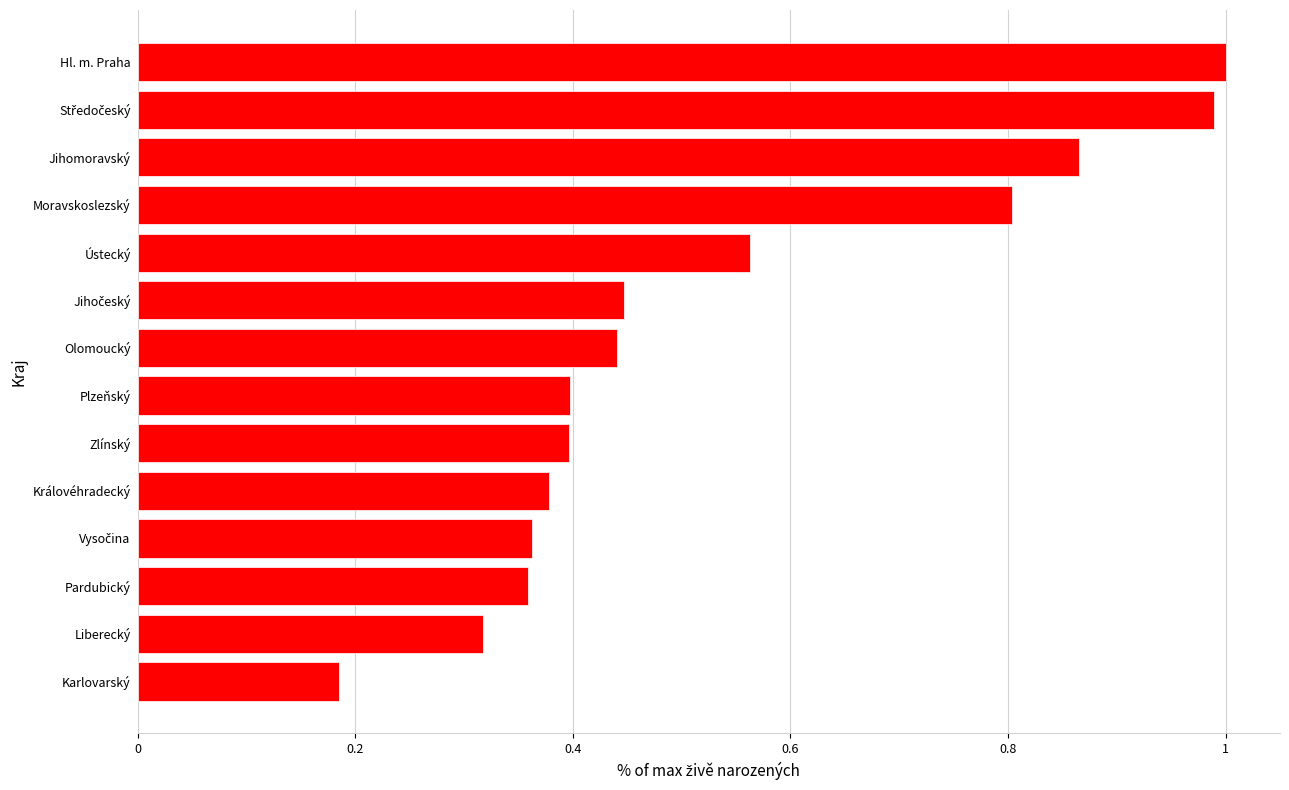

What is the change in value from Plzeňský to Jihomoravský?

+0.5